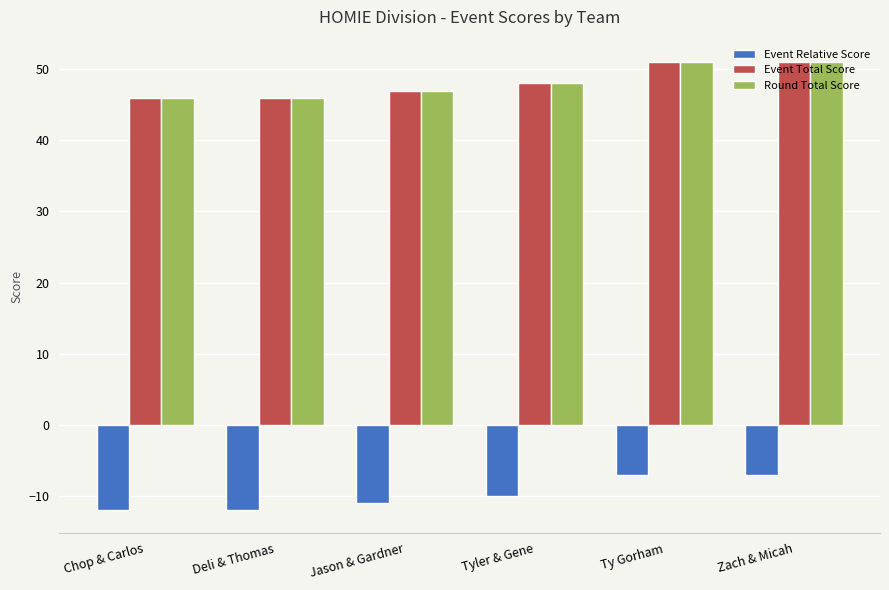

Reading left to right, list all the values displayed in this chart.

Event Relative Score: Chop & Carlos=-12	Deli & Thomas=-12	Jason & Gardner=-11	Tyler & Gene=-10	Ty Gorham=-7	Zach & Micah=-7
Event Total Score: Chop & Carlos=46	Deli & Thomas=46	Jason & Gardner=47	Tyler & Gene=48	Ty Gorham=51	Zach & Micah=51
Round Total Score: Chop & Carlos=46	Deli & Thomas=46	Jason & Gardner=47	Tyler & Gene=48	Ty Gorham=51	Zach & Micah=51